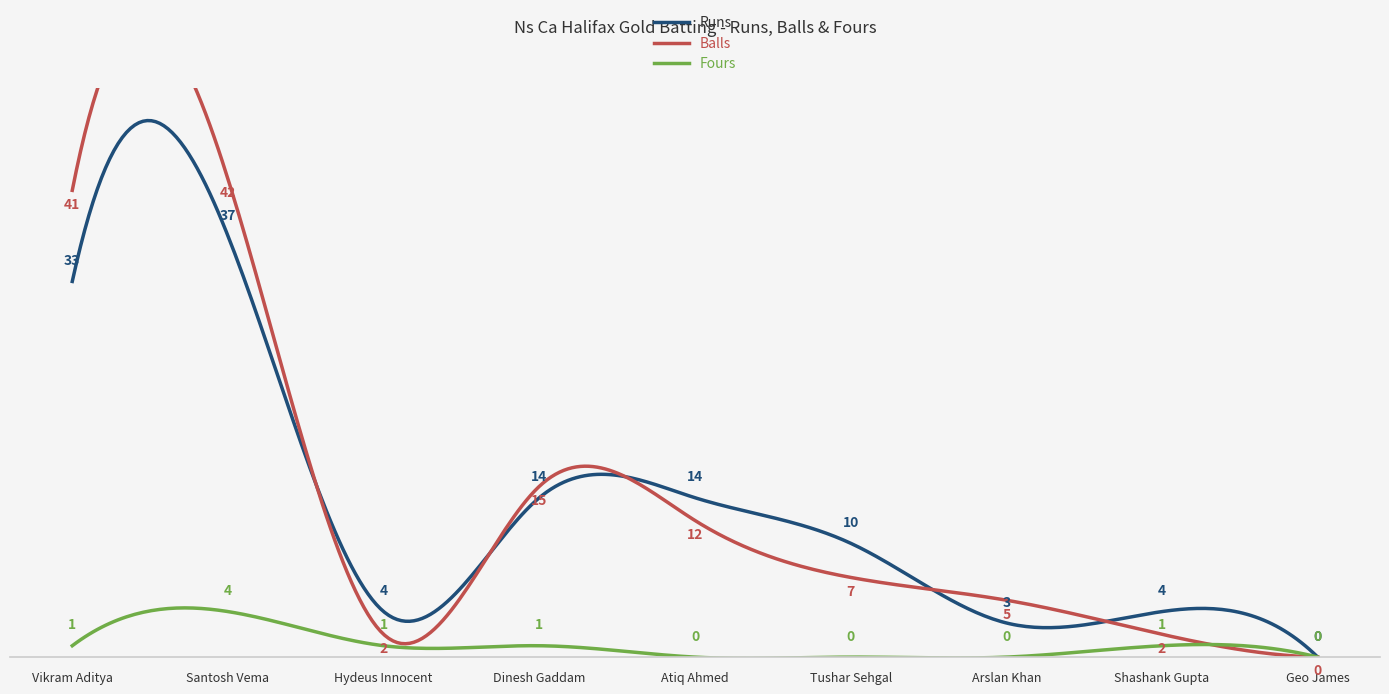

What is the spread (max minus min) of values at Tushar Sehgal?

10